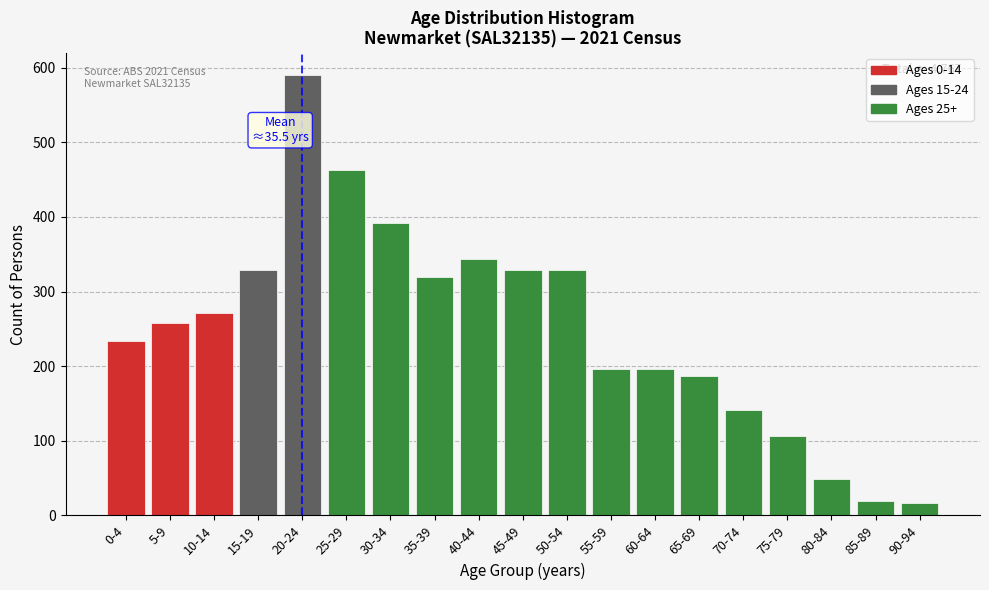

Reading left to right, extract all data points from this chart.

234	258	271	329	590	463	392	319	343	329	329	196	196	187	141	106	49	19	16